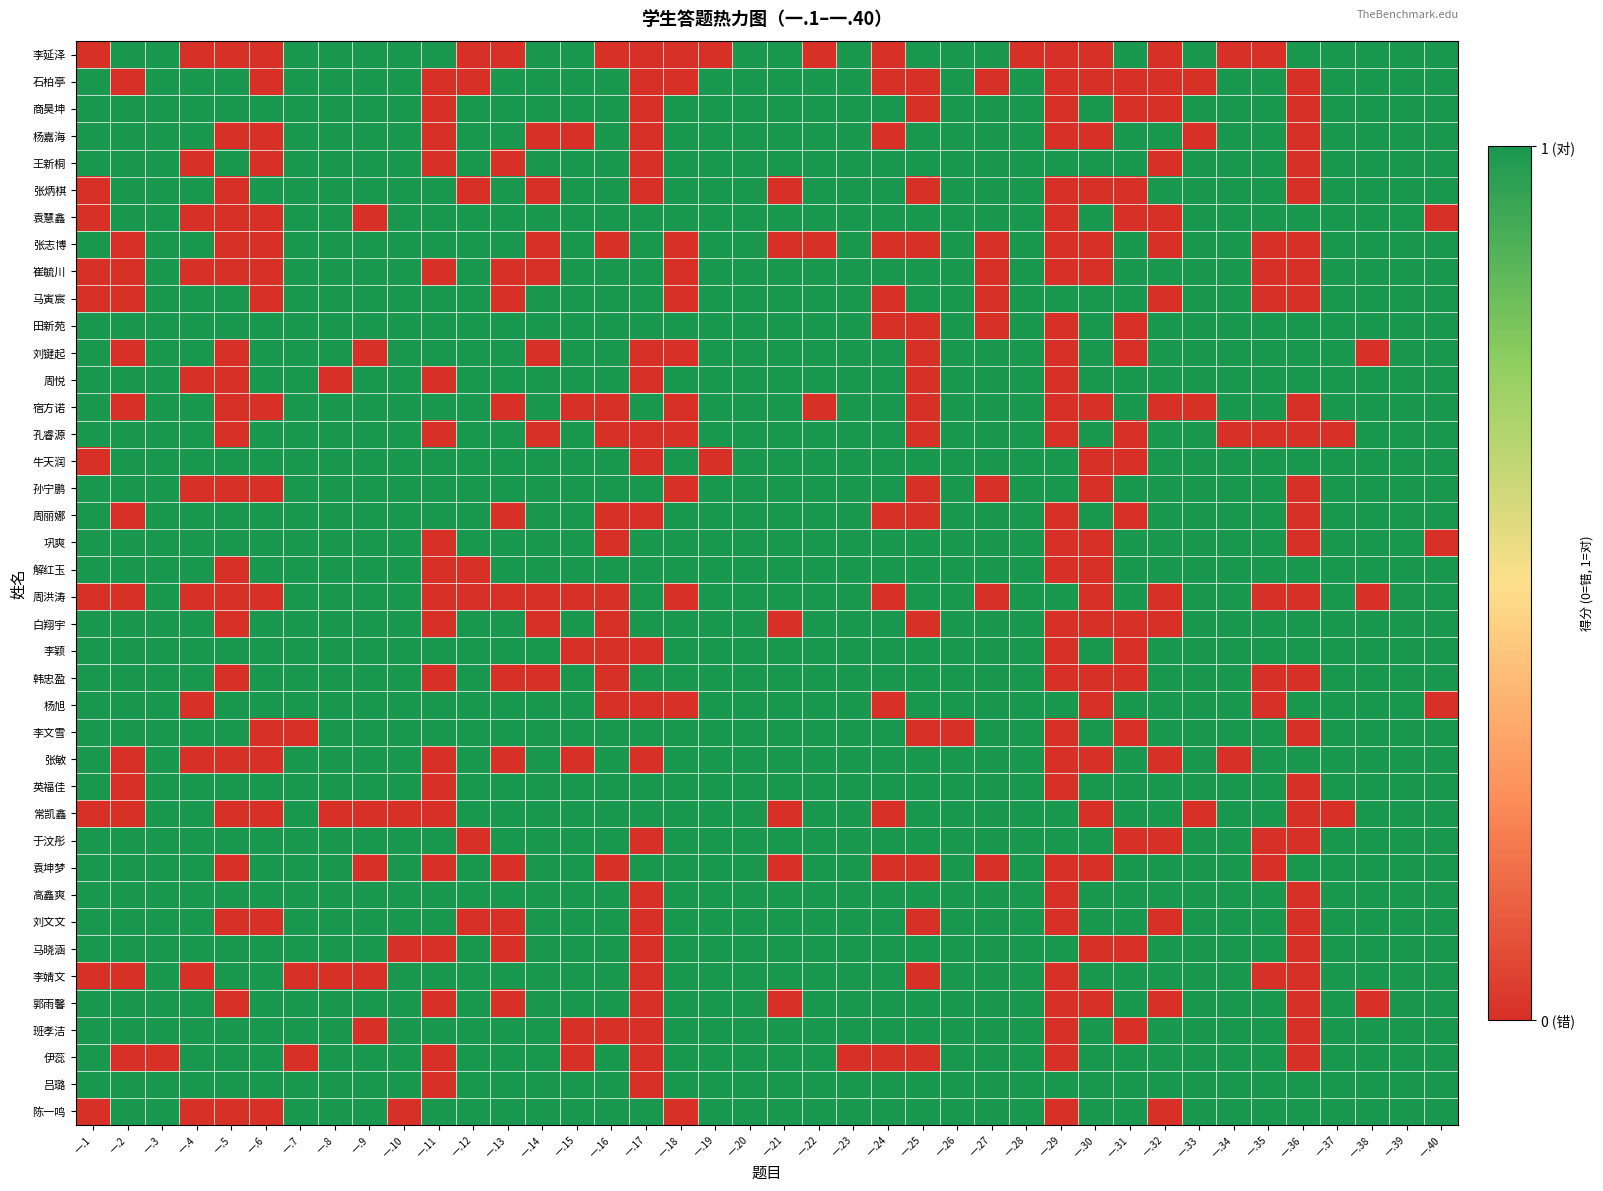

What is the total value across all series at 一.1?

30